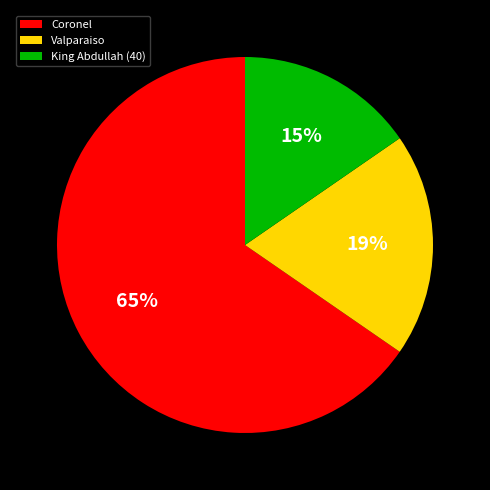

How many segments does this pie chart have?

3